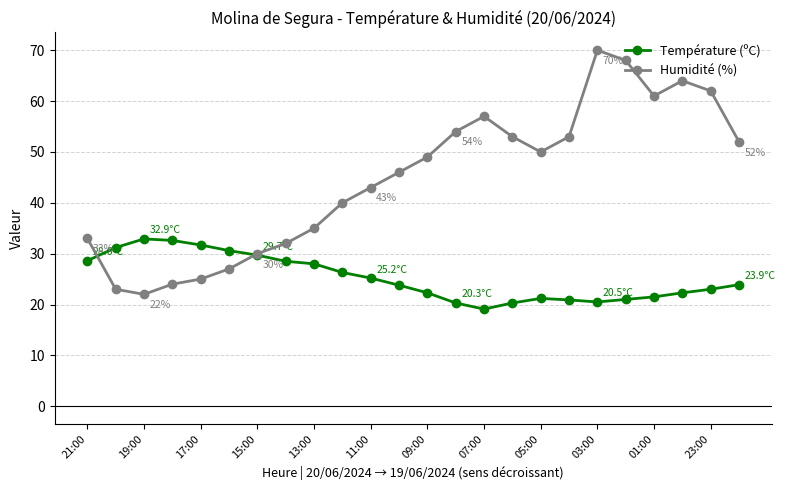

What is the value of the Température (ºC) point at the 16th from the left?

20.3